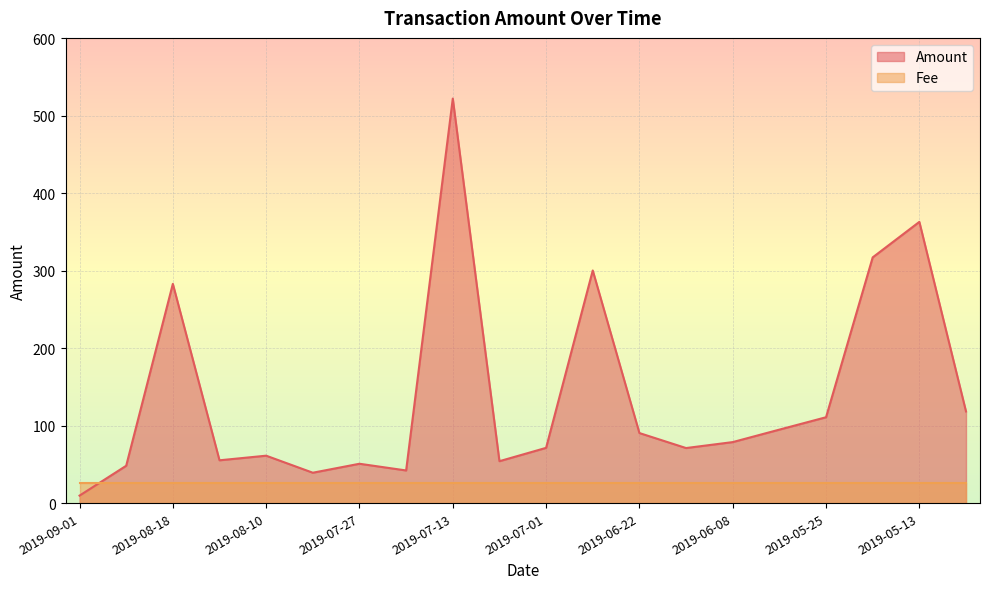

At which category does the chart reach its minimum across all series?

2019-09-01